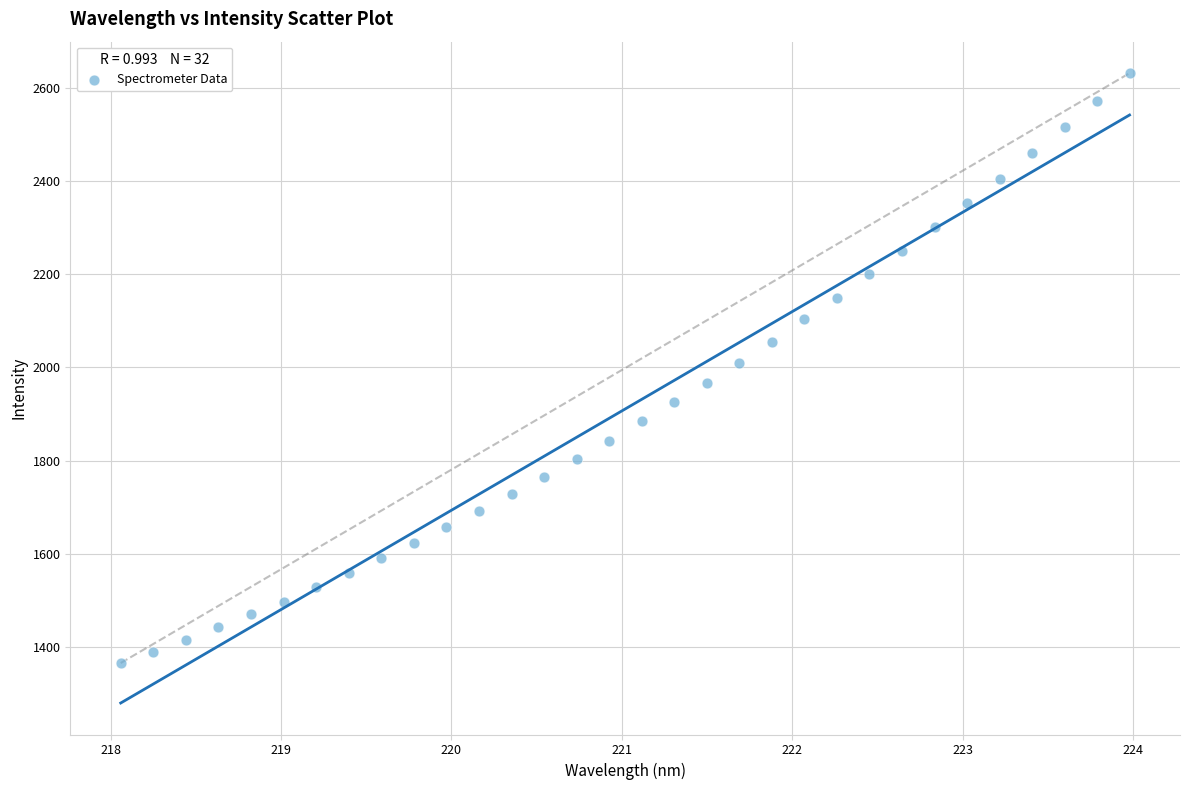

What is the range of X values (max minus min)?

5.9